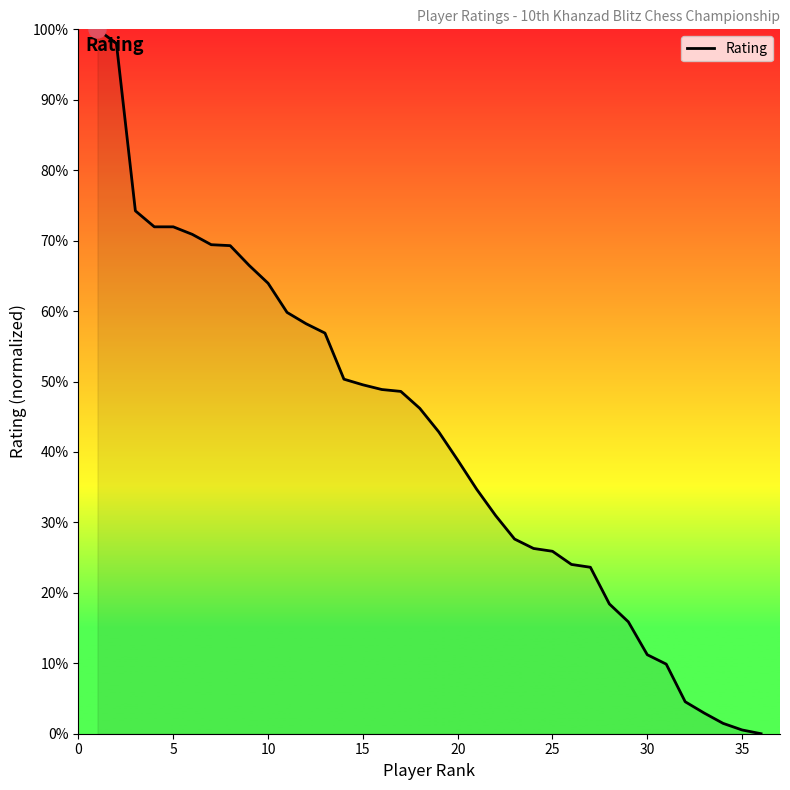

What is the difference between the maximum and minimum values?

100.0